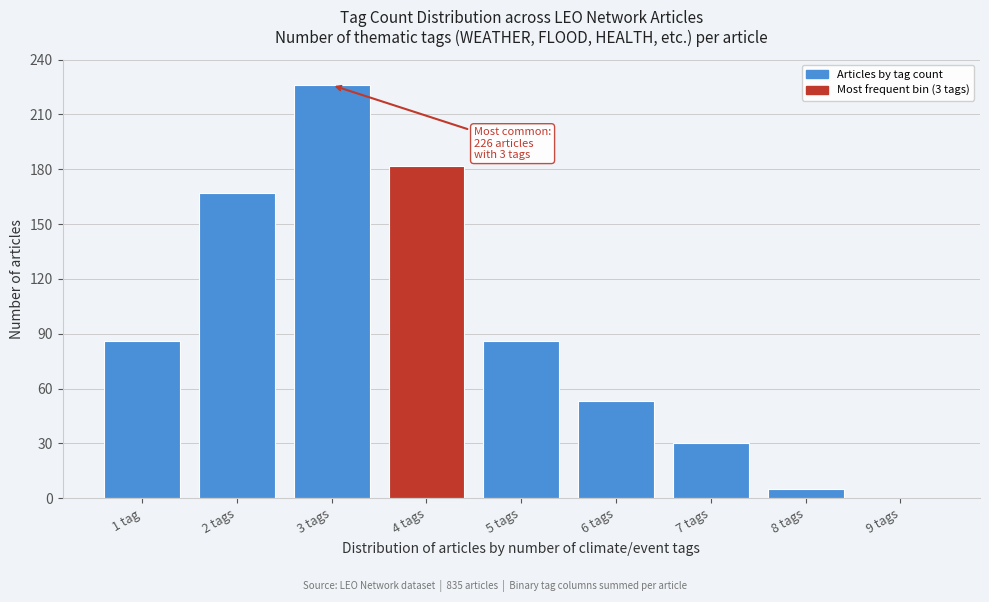

Reading left to right, extract all data points from this chart.

1 tag=86	2 tags=167	3 tags=226	4 tags=182	5 tags=86	6 tags=53	7 tags=30	8 tags=5	9 tags=0